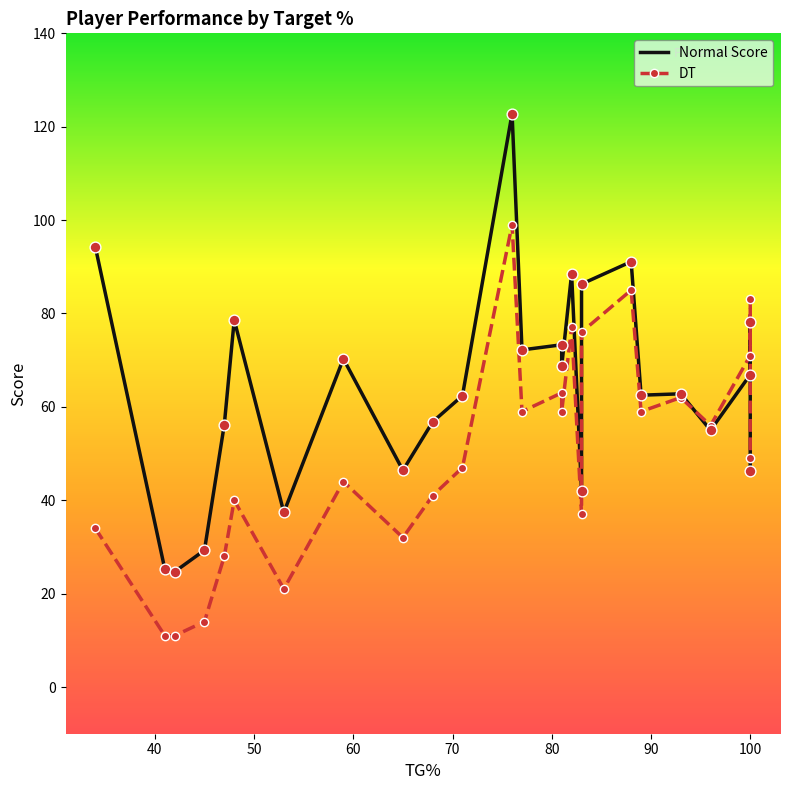

Which series has the largest total across all categories?

Normal Score